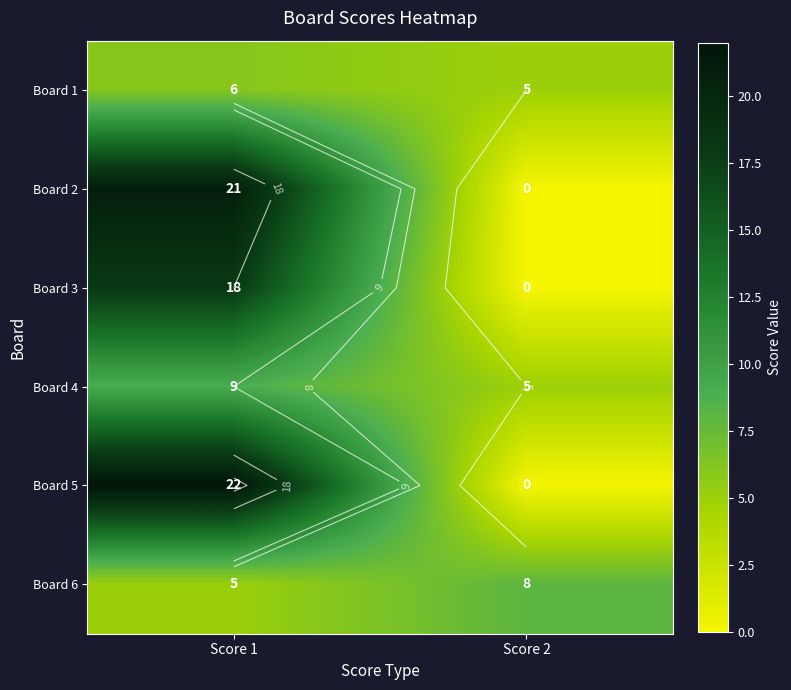

What is the approximate value of Board 3 at Score 1, to the nearest 5?

20